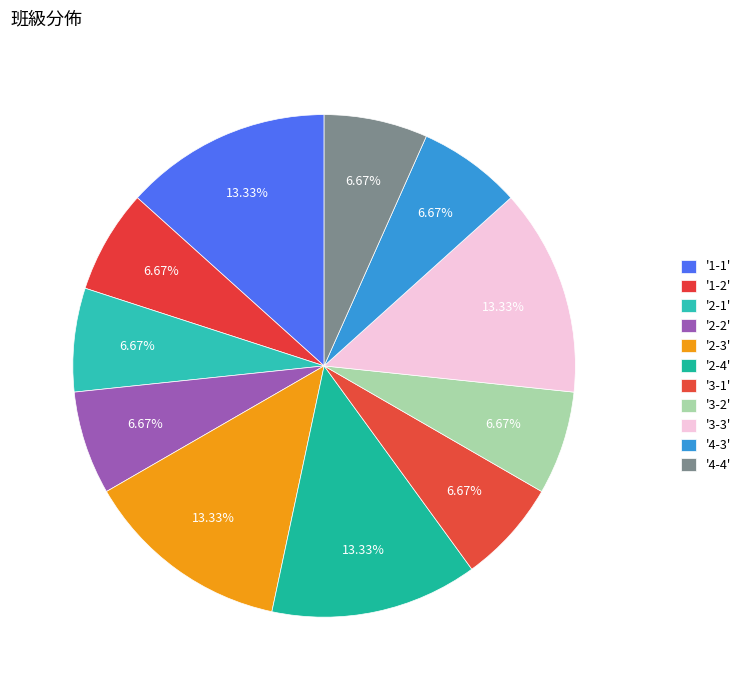

How many slices are in this pie chart?

11